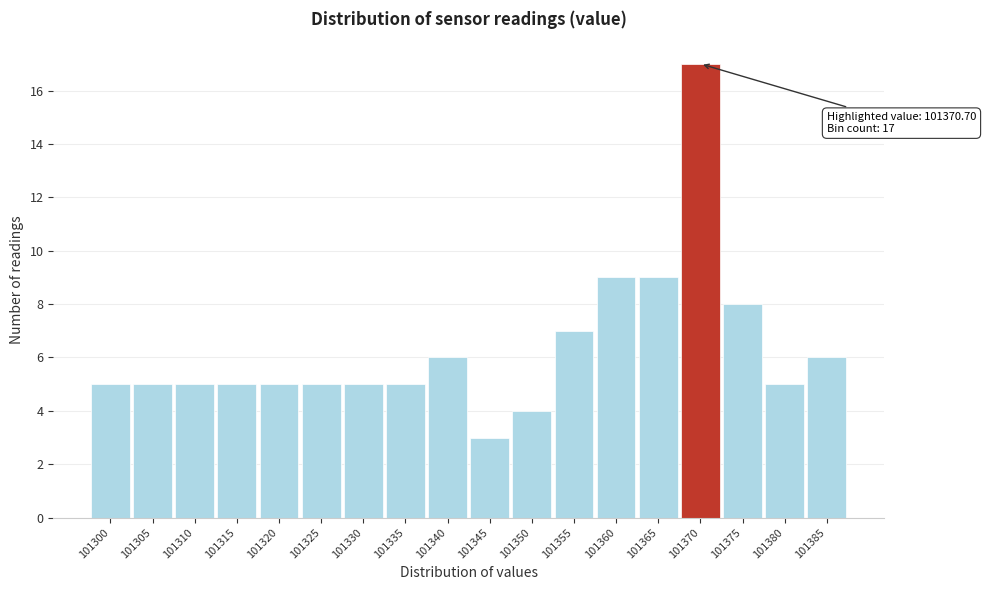

Reading left to right, extract all data points from this chart.

5	5	5	5	5	5	5	5	6	3	4	7	9	9	17	8	5	6